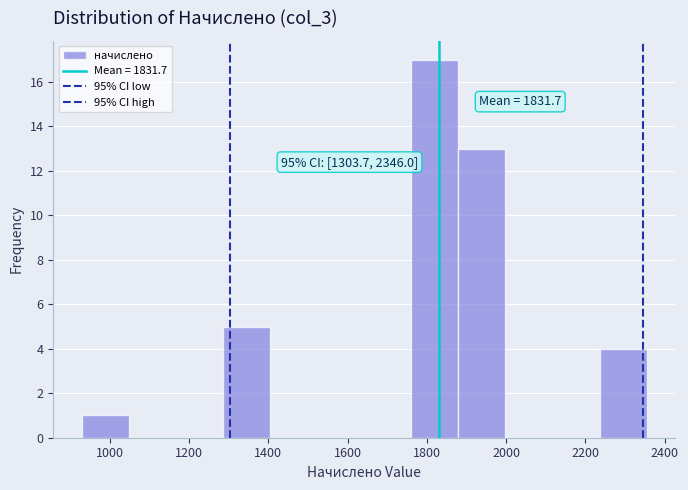

Which range on the x-axis has the tallest bar?

1760 to 1880